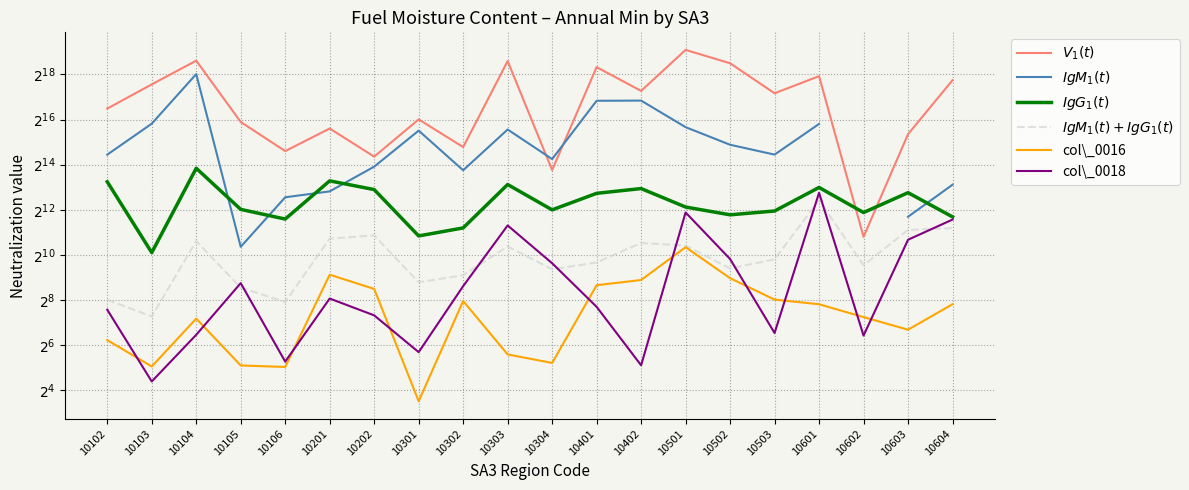

Where is the first local minimum for $V_1(t)$?

10106